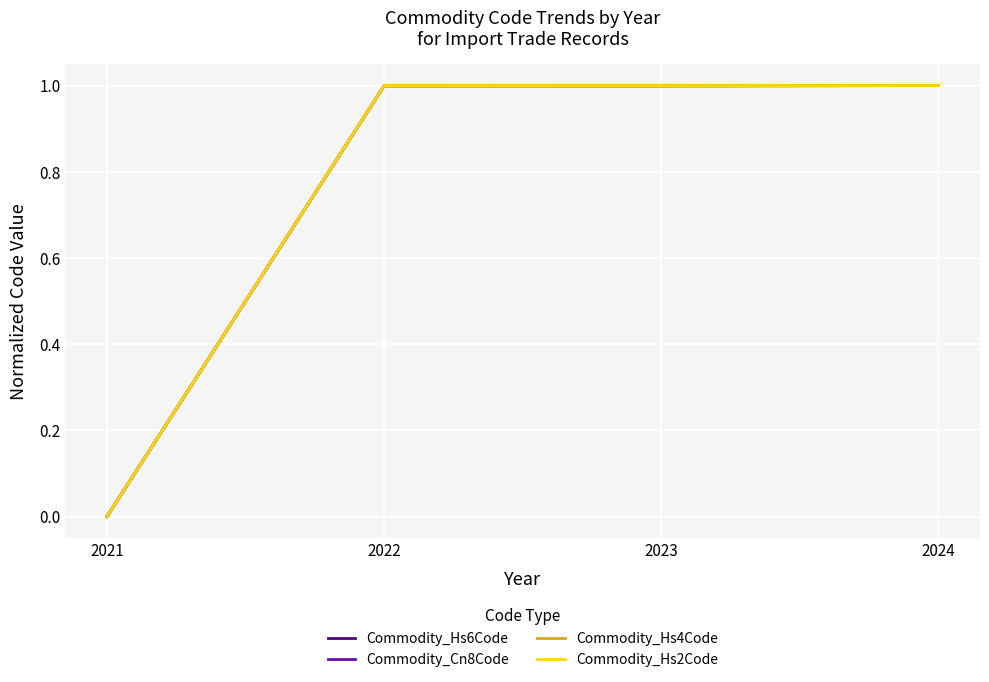

Is this an area chart (filled region under the line)?

No